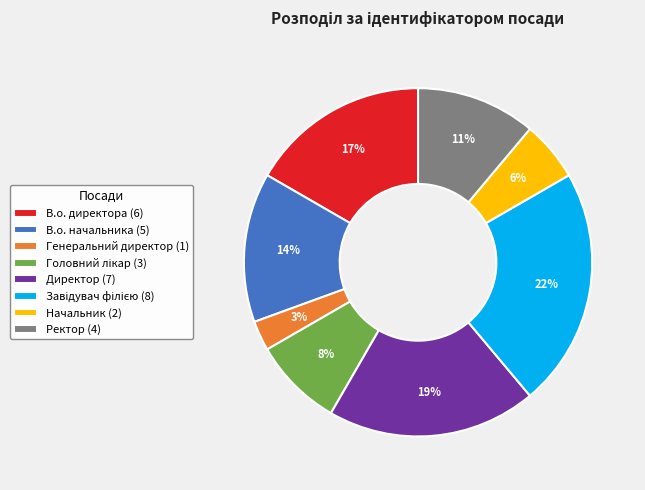

Is it true that Ректор (4) is 25% of the pie?

False